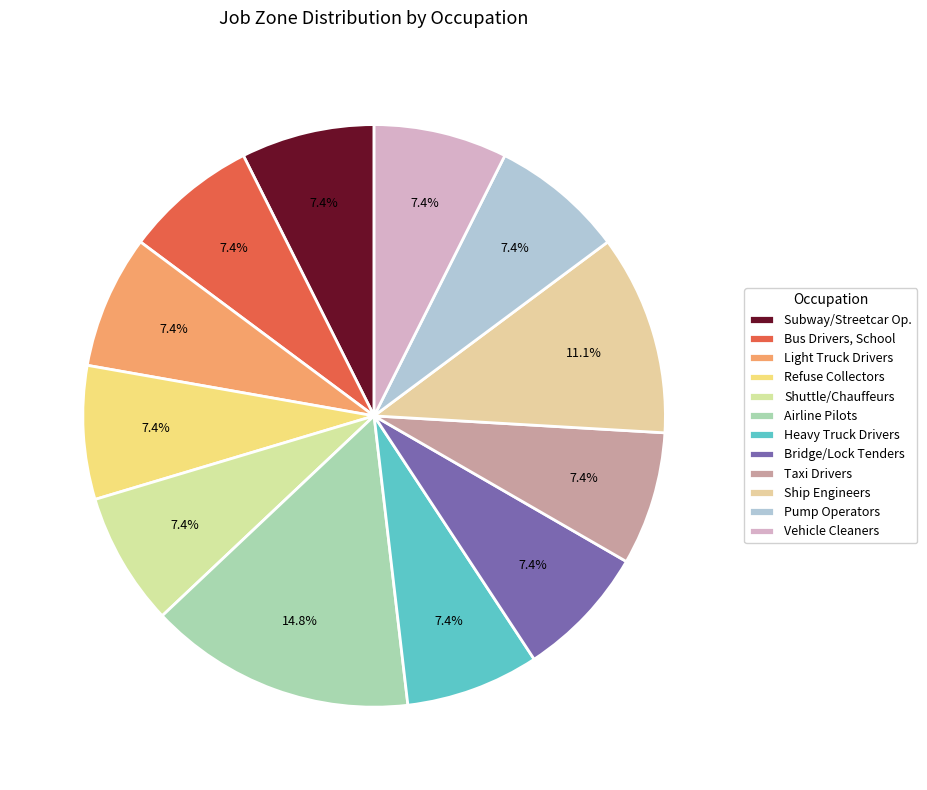

How many slices are in this pie chart?

12